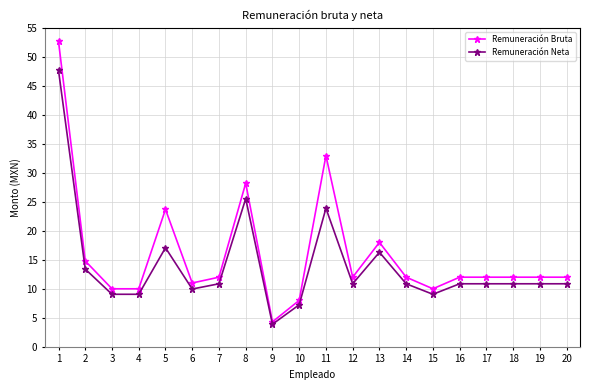

Is the value of Remuneración Neta at 6 greater than the value of Remuneración Bruta at 6?

No